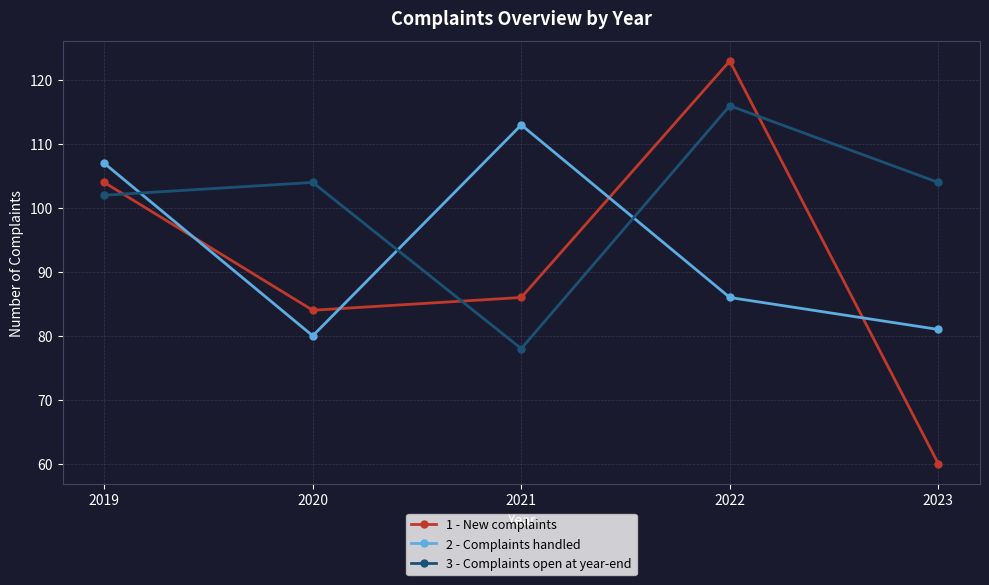

How many distinct data groups are displayed?

3